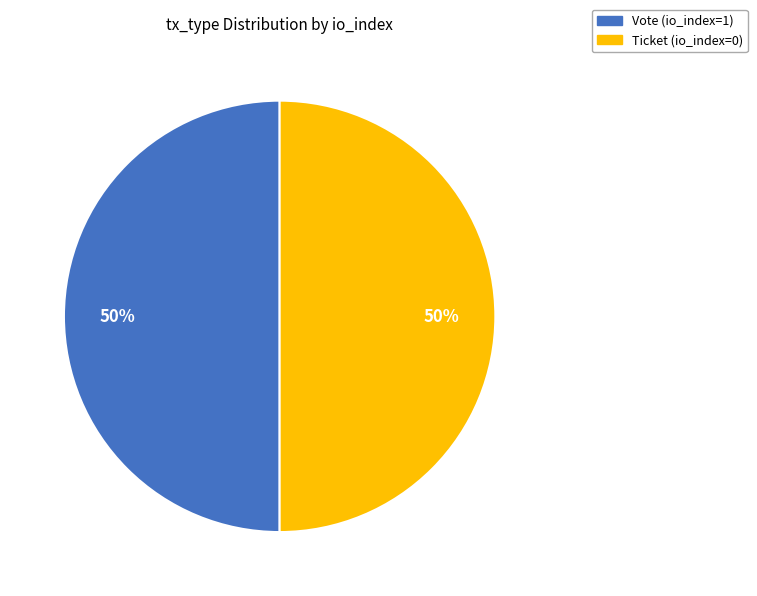

The Ticket (io_index=0) slice represents 37% of the pie. True or false?

False